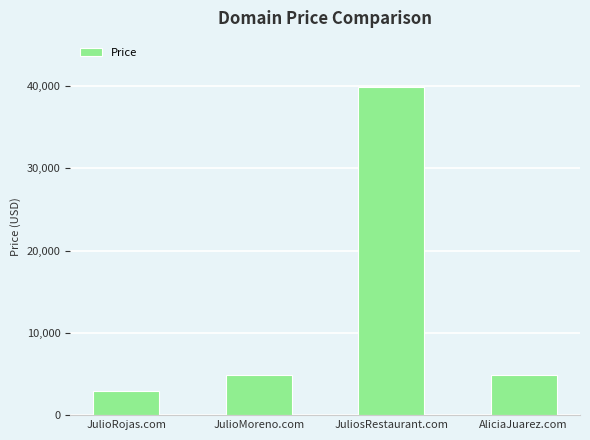

Is it true that the value at AliciaJuarez.com is 4888?

True